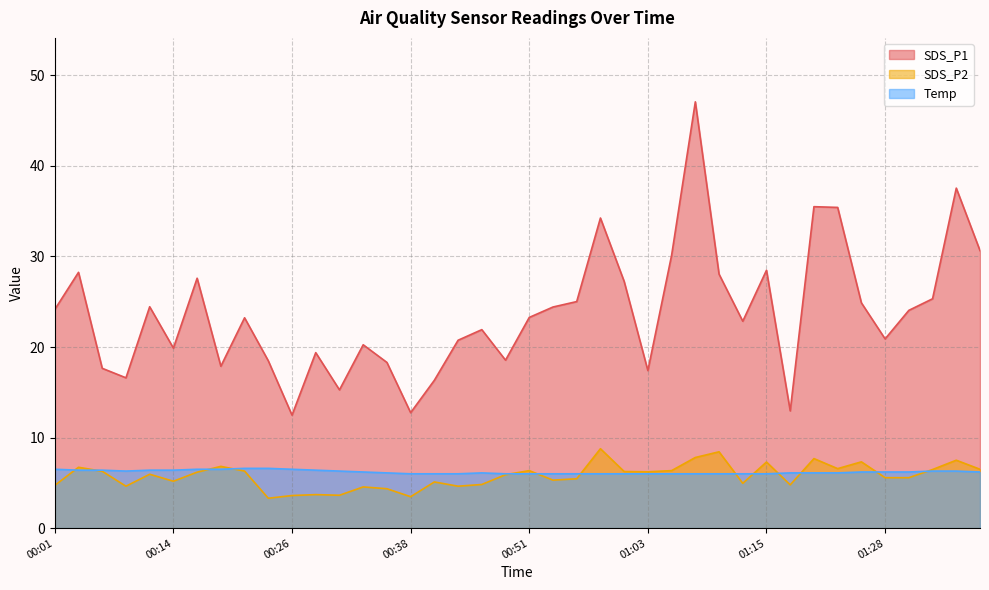

What position from the right is 00:31?

28